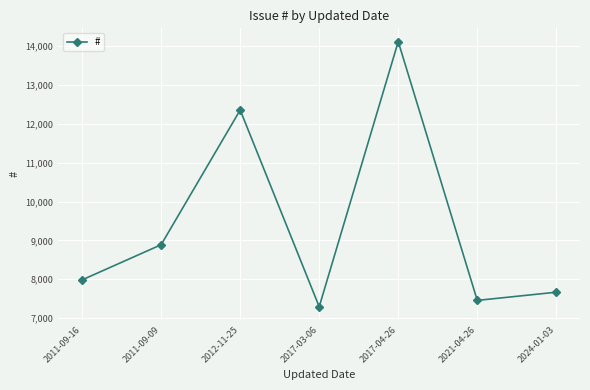

Is it true that the value at 2011-09-16 is 12259?

False